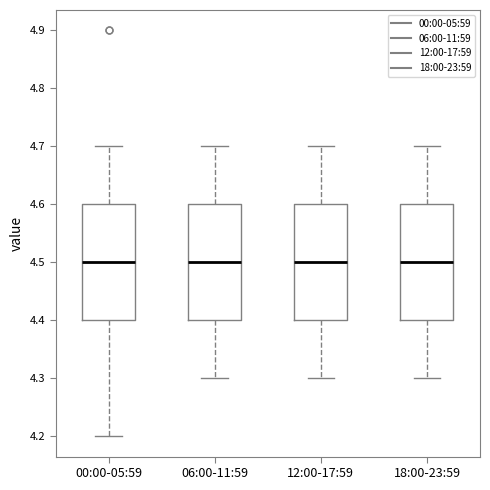

Where does the lower whisker of the box for 06:00-11:59 end on the y-axis? The values are not printed on the chart, so give them approximately, as read against the axis.

4.3